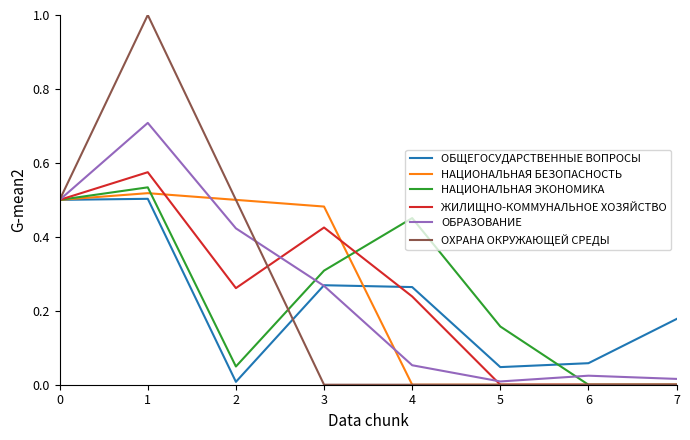

How many series are shown in this chart?

6